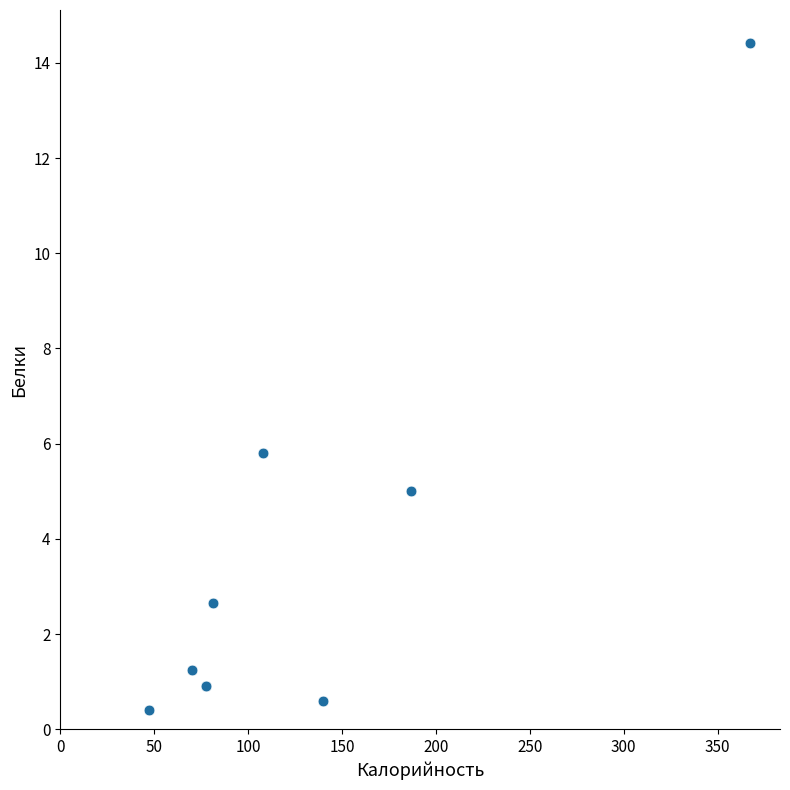

What Y value in the scatter plot is closest to 7?

5.8